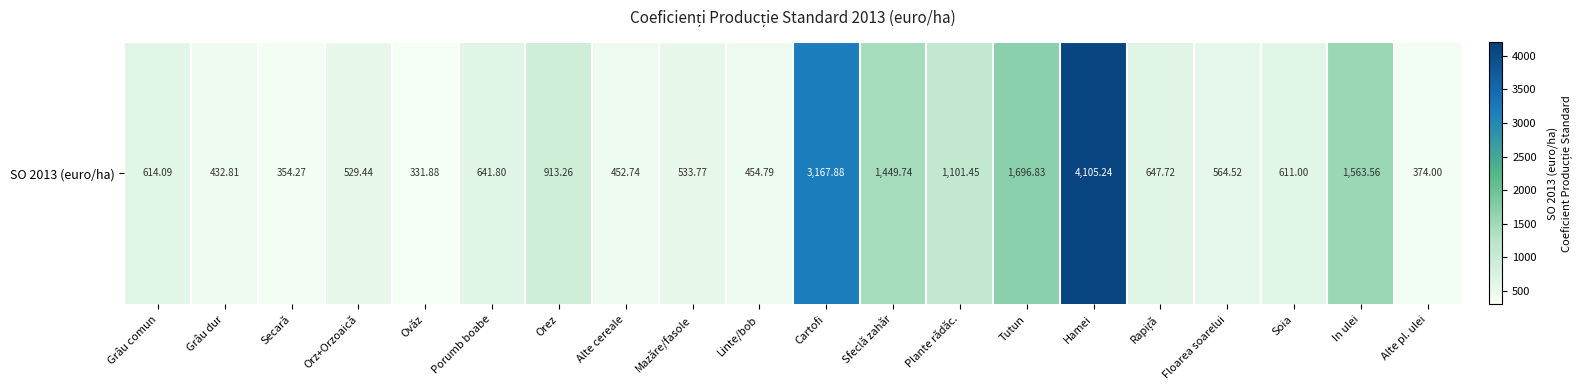

Rank the categories by value from highest to lowest.

Hamei, Cartofi, Tutun, In ulei, Sfeclă zahăr, Plante rădăc., Orez, Rapiță, Porumb boabe, Grâu comun, Soia, Floarea soarelui, Mazăre/fasole, Orz+Orzoaică, Linte/bob, Alte cereale, Grâu dur, Alte pl. ulei, Secară, Ovăz